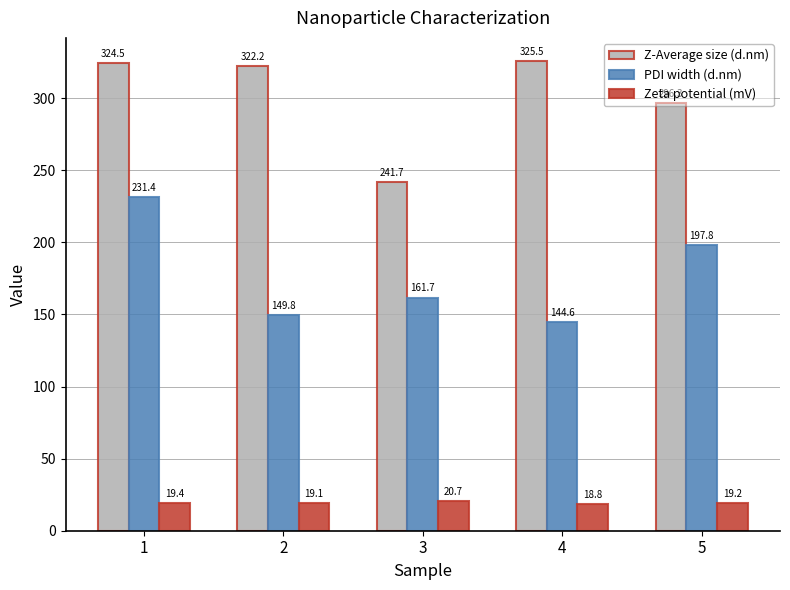

What is the greatest value displayed?

325.5